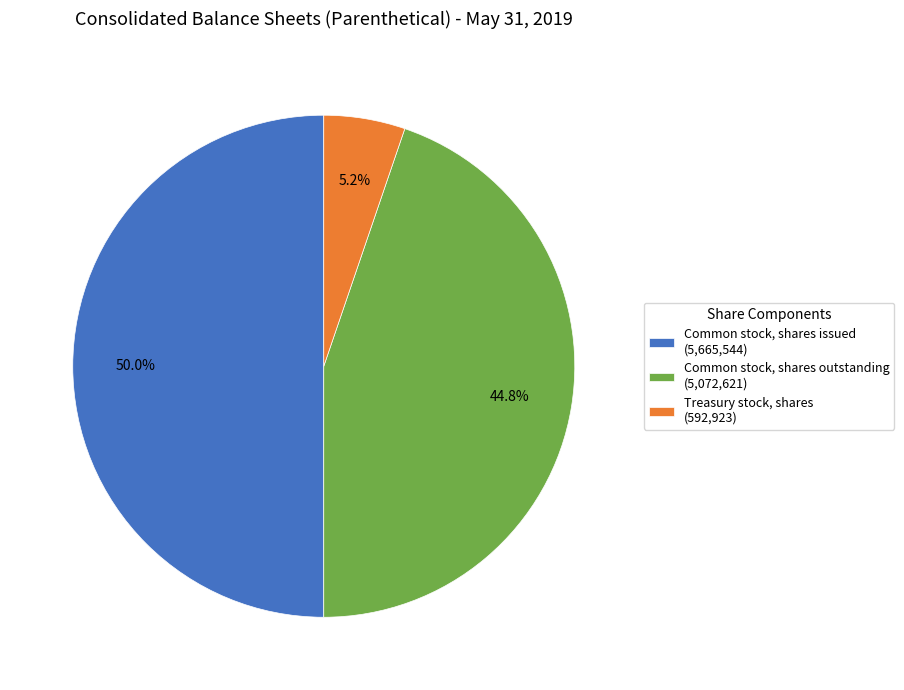

Does Common stock, shares outstanding (5,072,621) account for over 50% of the chart?

No